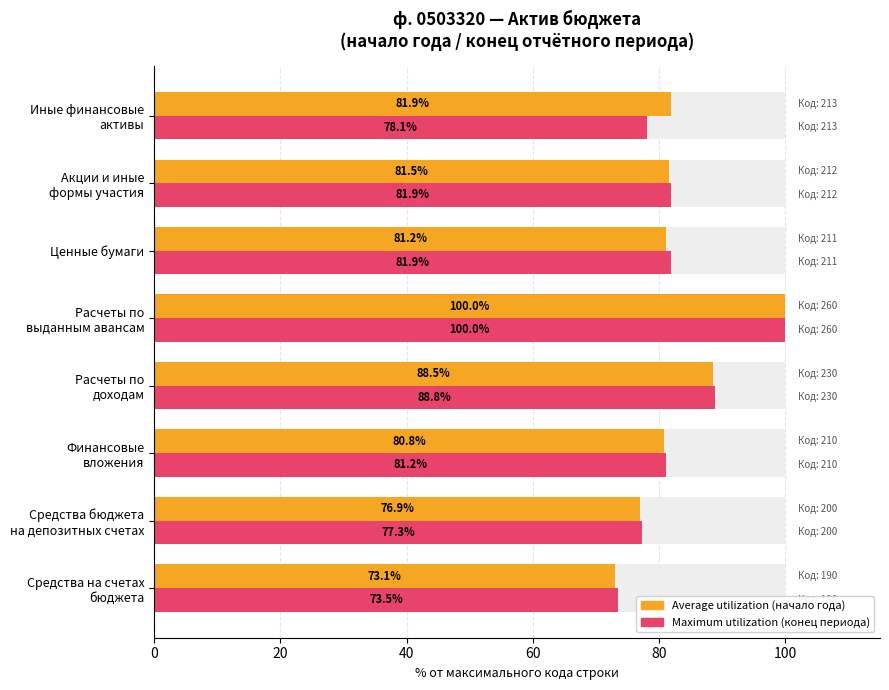

What are all the series names shown in the legend?

Average utilization (начало года), Maximum utilization (конец периода)